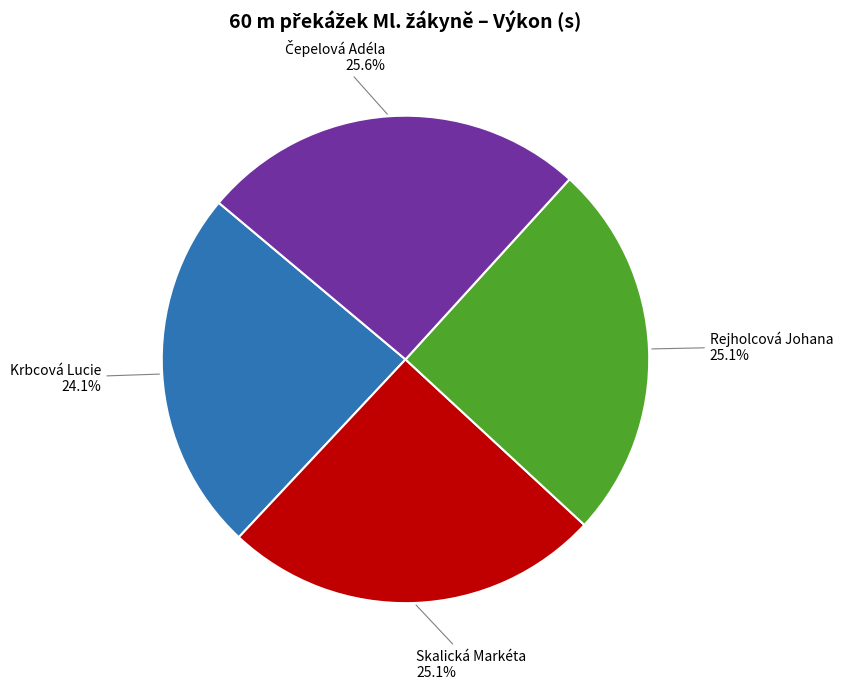

Does any single category account for the majority?

No